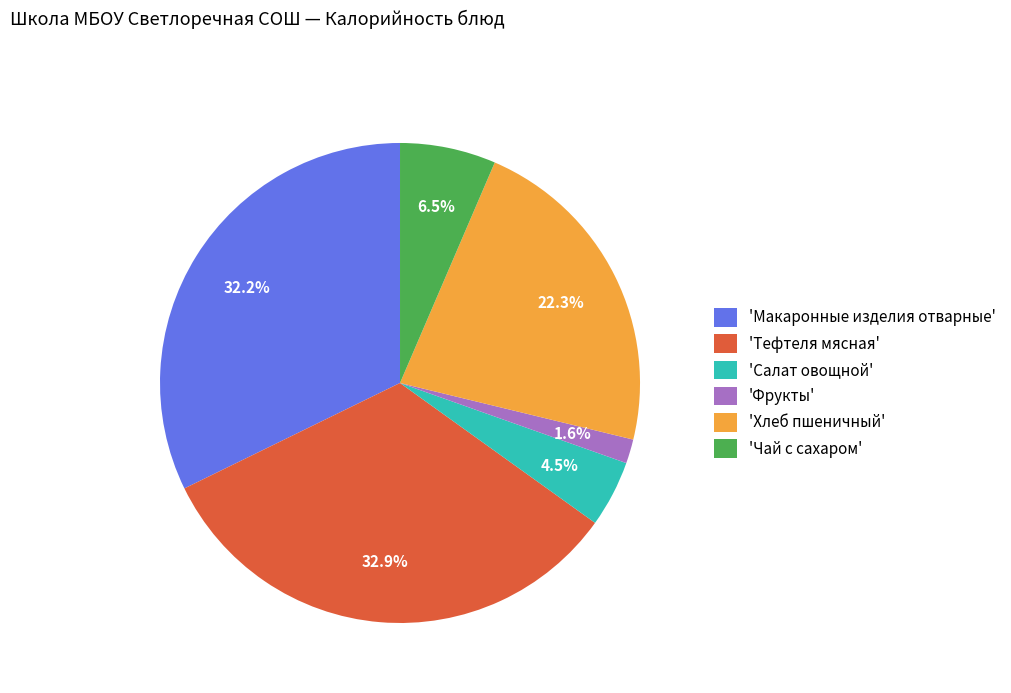

To the nearest percent, what is the difference between the largest and smallest slice percentages?

31%